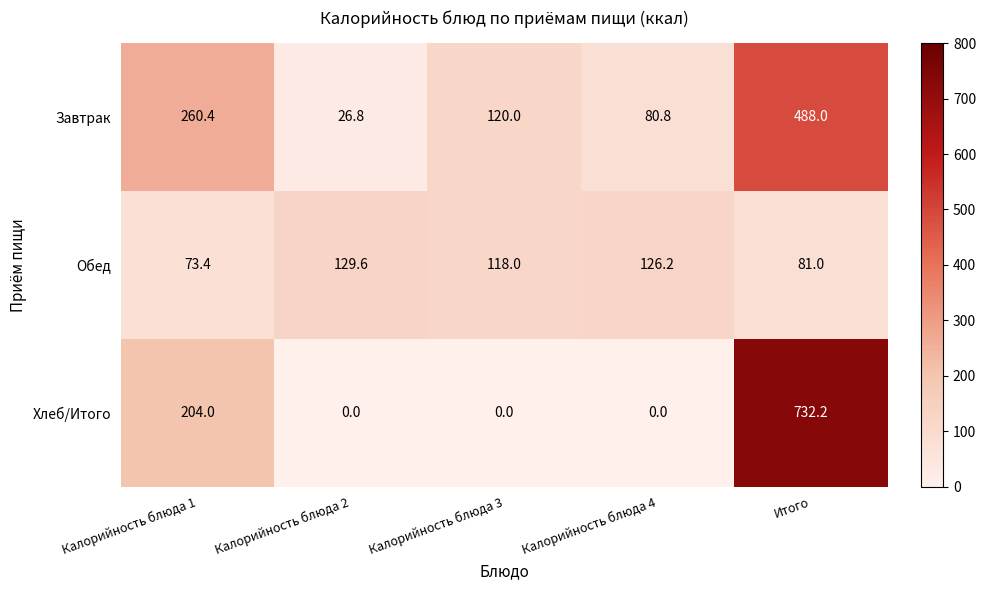

How many data points in Завтрак are less than 120?

2